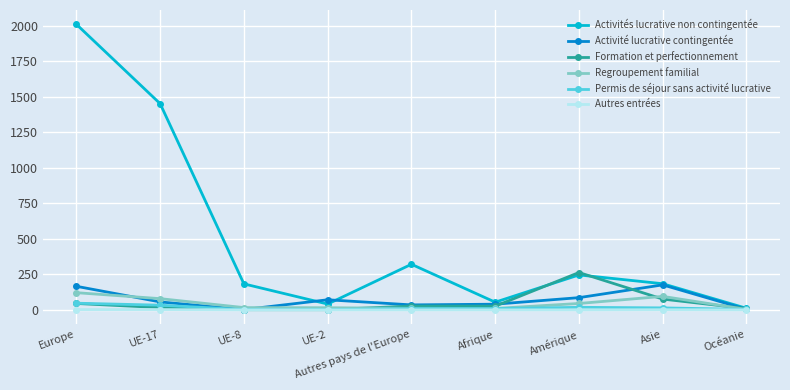

At which category is the sum across all series the highest?

Europe